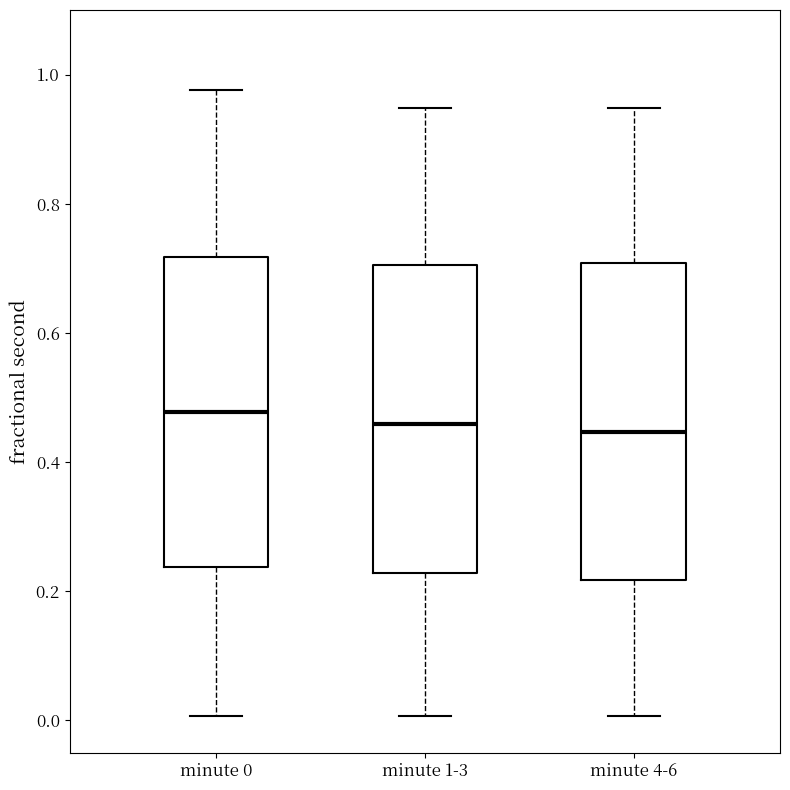

Where does the median line of the box for minute 4-6 sit on the y-axis? The values are not printed on the chart, so give them approximately, as read against the axis.

0.44